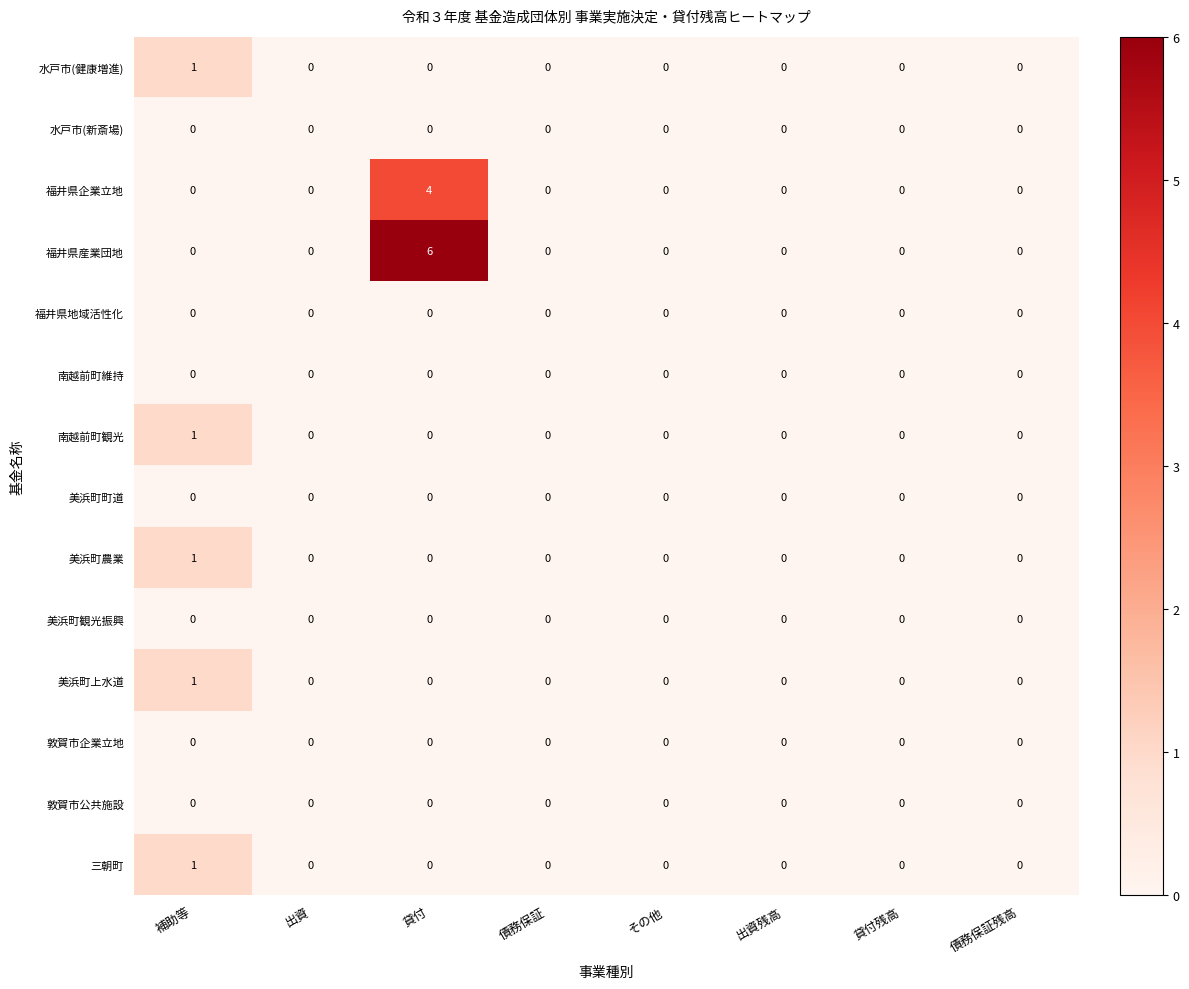

Is it true that 敦賀市企業立地 equals 0 at 出資残高?

True